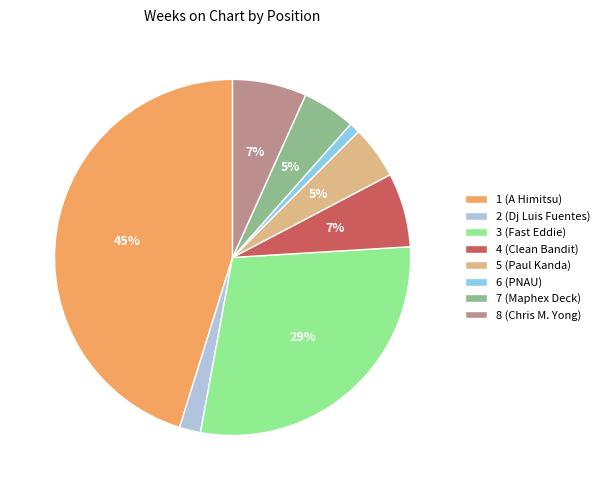

Is the sum of 6 (PNAU) and 4 (Clean Bandit) greater than half?

No